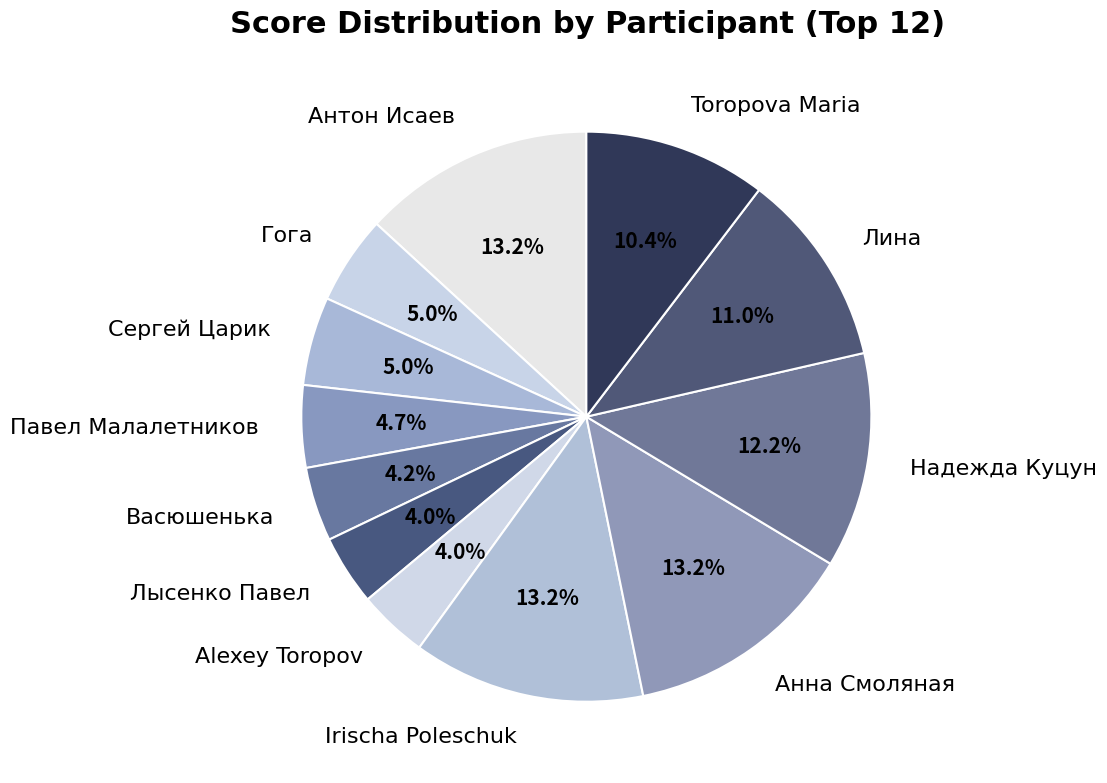

What portion of the pie excludes Irischa Poleschuk?

86.8%